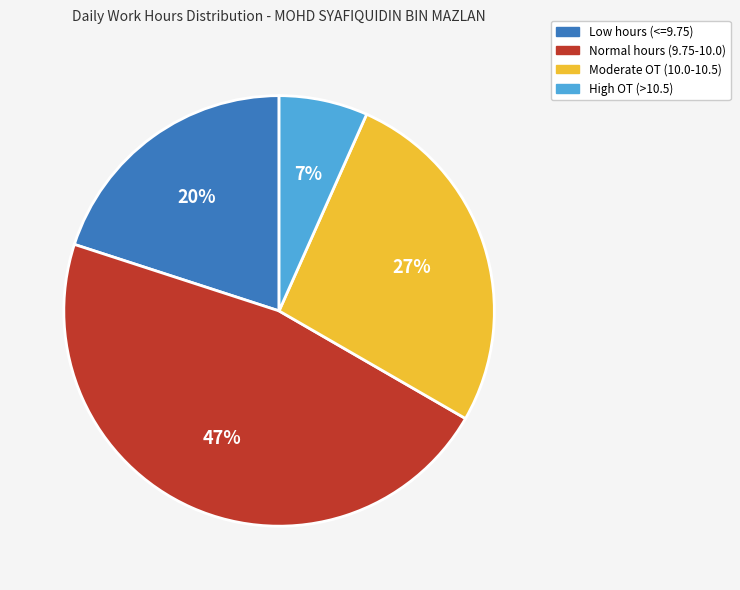

To the nearest percent, what is the difference between the largest and smallest slice percentages?

40%